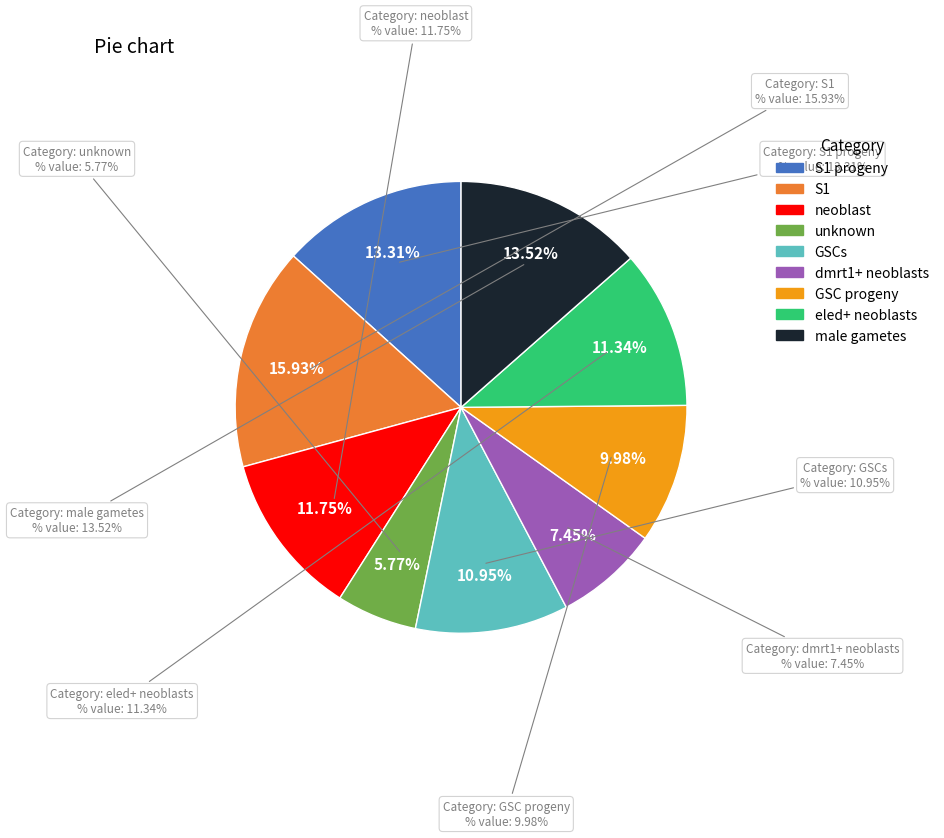

Which slice is the smallest?

unknown